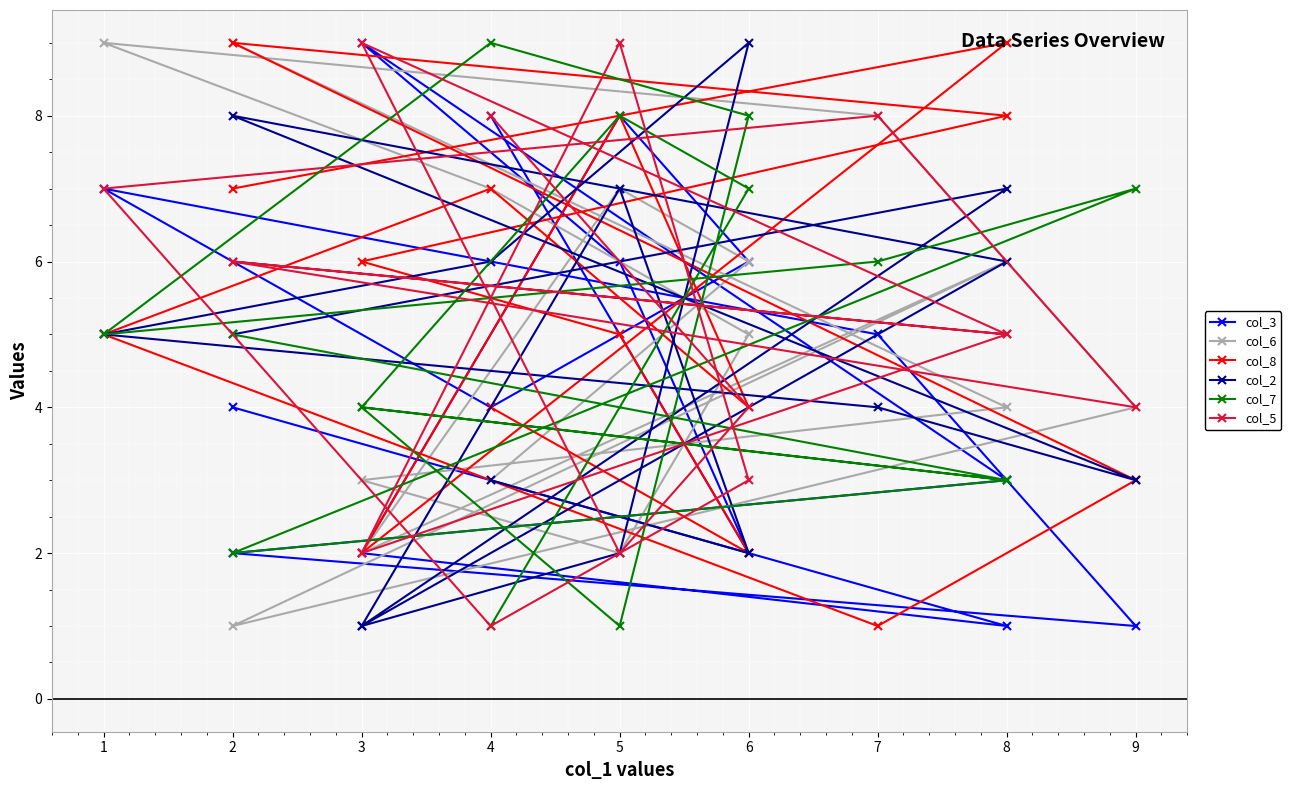

At which label does col_8 reach its minimum?

7